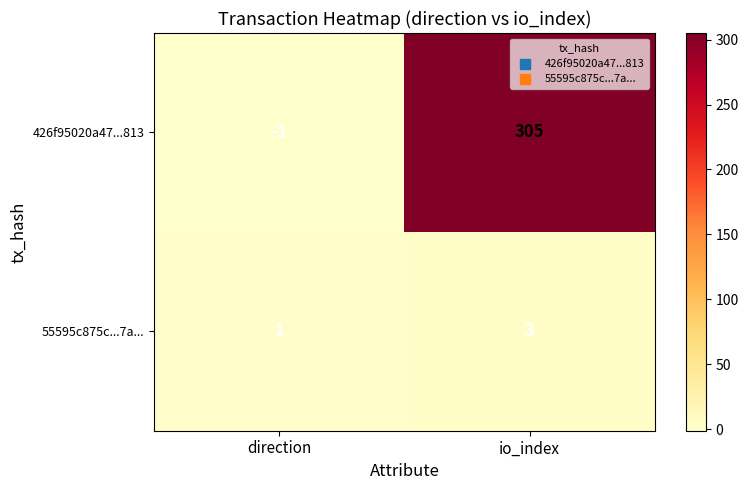

How many data points does each series have?

2